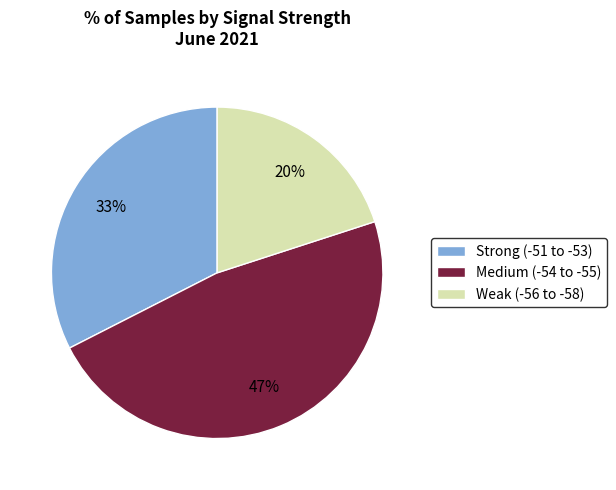

What is the largest slice in the pie chart?

Medium (-54 to -55)